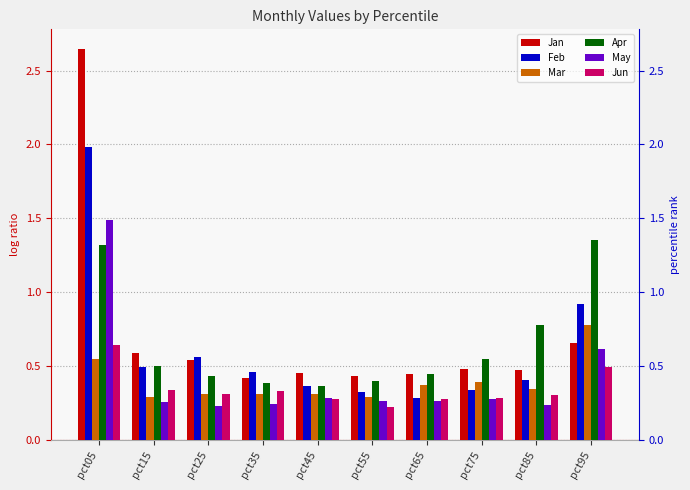

At how many categories does at least one series exceed 1?

2